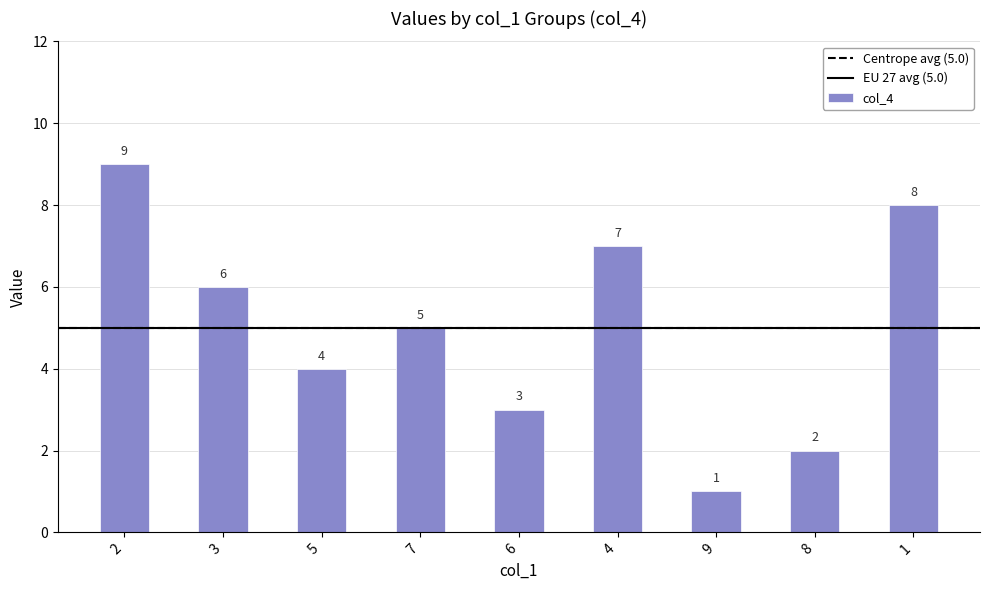

What is the approximate value at 2?

9